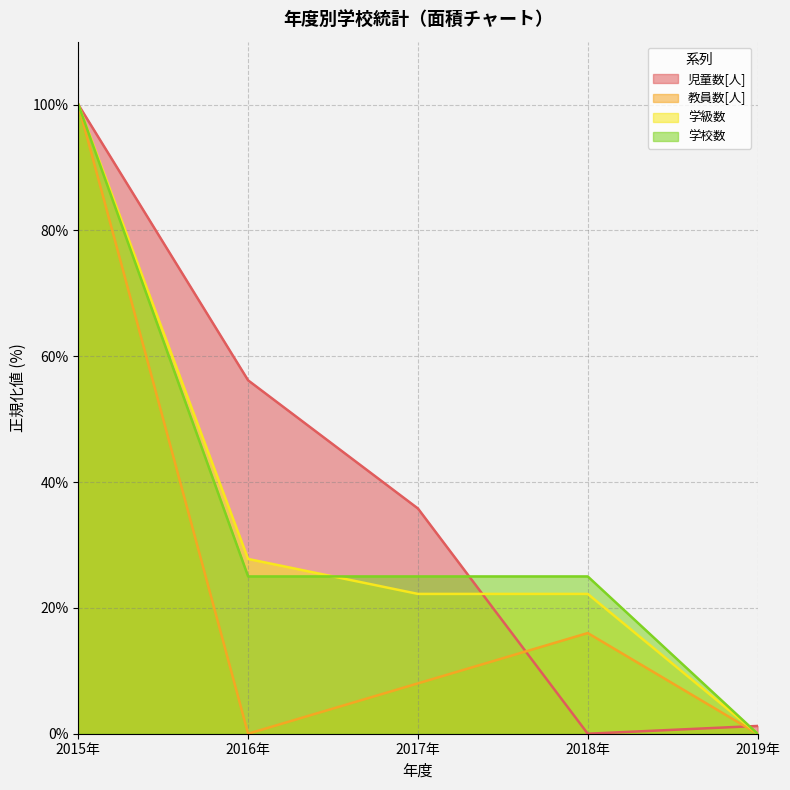

Reading left to right, what are all the values shown in this chart?

児童数[人]: 100.0	56.2	35.8	0.0	1.2
教員数[人]: 100.0	0.0	8.0	16.0	0.0
学級数: 100.0	27.8	22.2	22.2	0.0
学校数: 100.0	25.0	25.0	25.0	0.0